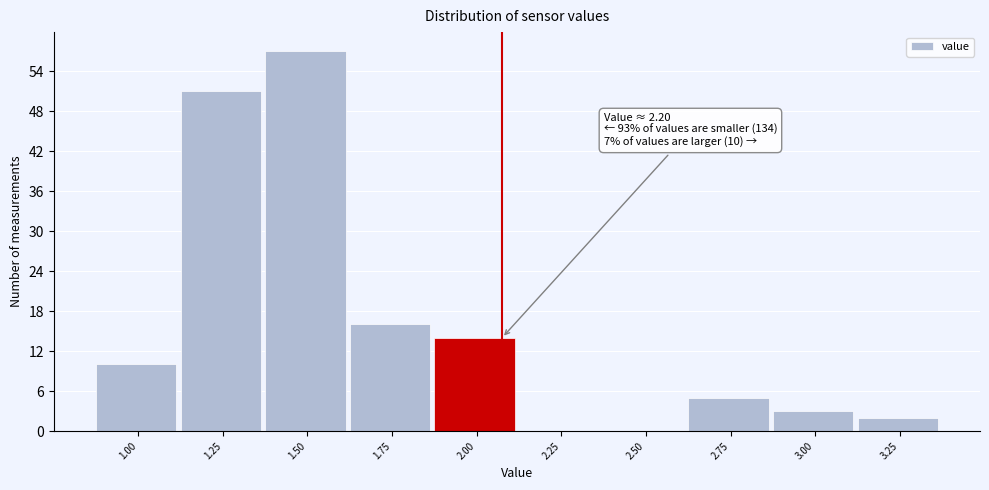

Reading left to right, what are all the values shown in this chart?

1.00=10	1.25=51	1.50=57	1.75=16	2.00=14	2.25=0	2.50=0	2.75=5	3.00=3	3.25=2